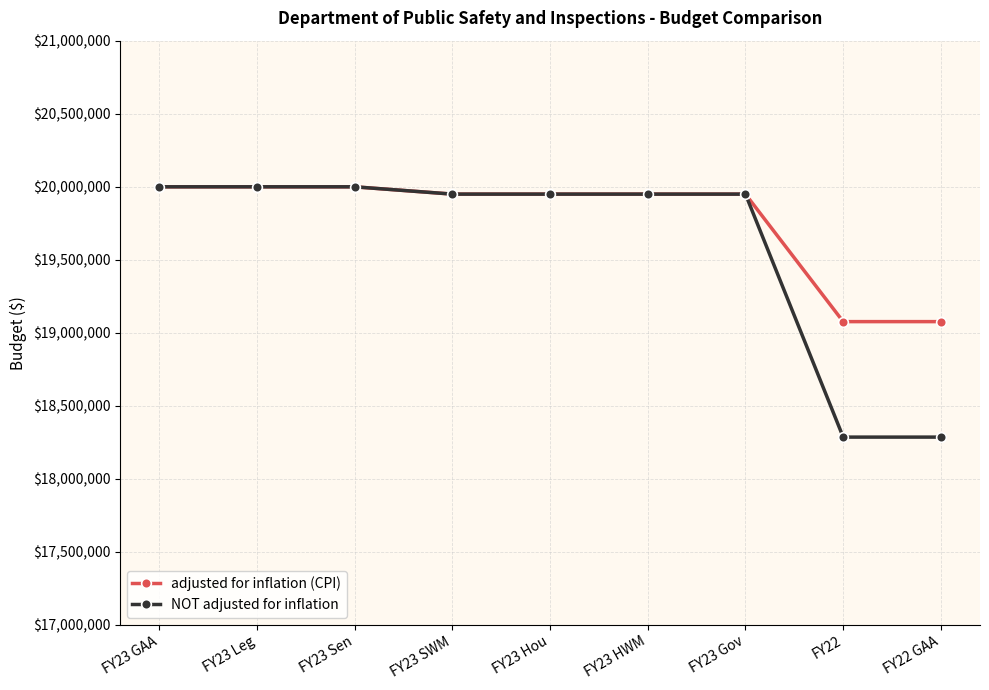

Rank the series by their average value, from lowest to highest.

NOT adjusted for inflation, adjusted for inflation (CPI)